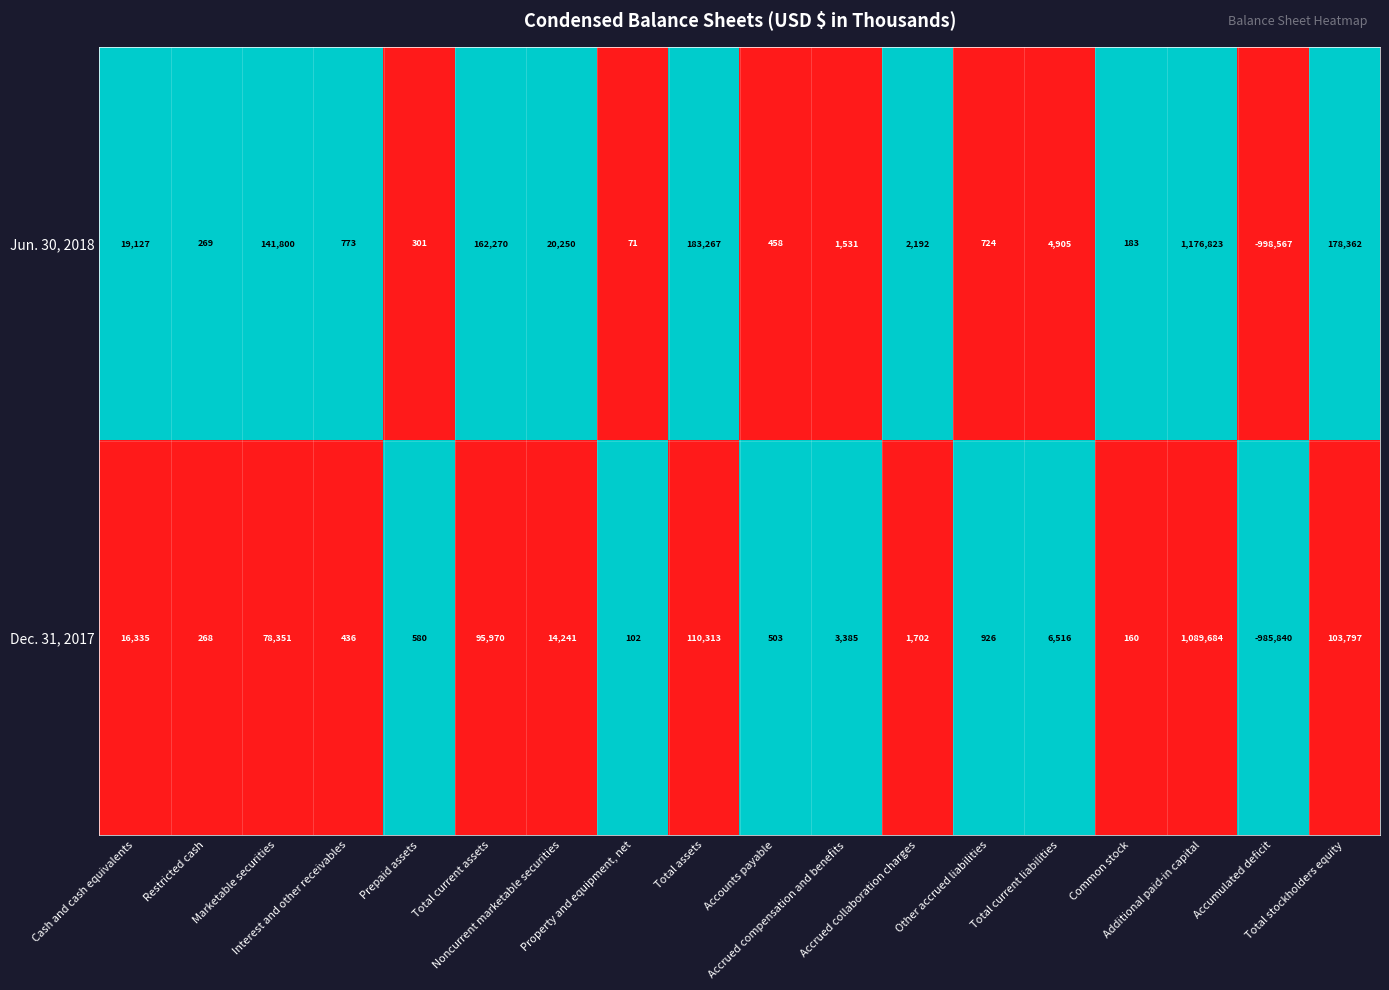

List the series in order of their overall mean, highest first.

Jun. 30, 2018, Dec. 31, 2017